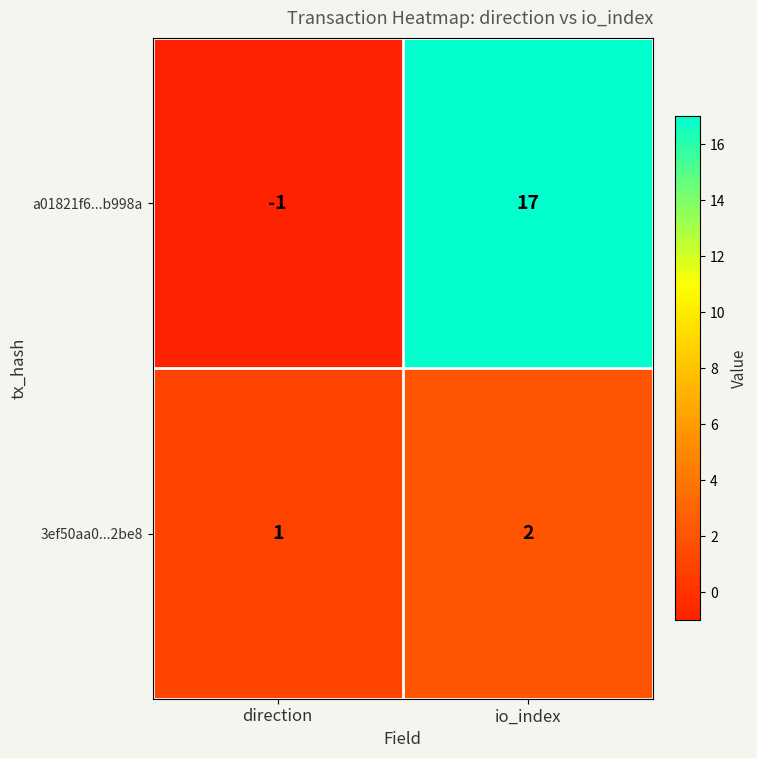

What is the approximate value of a01821f6...b998a at io_index, to the nearest 10?

20